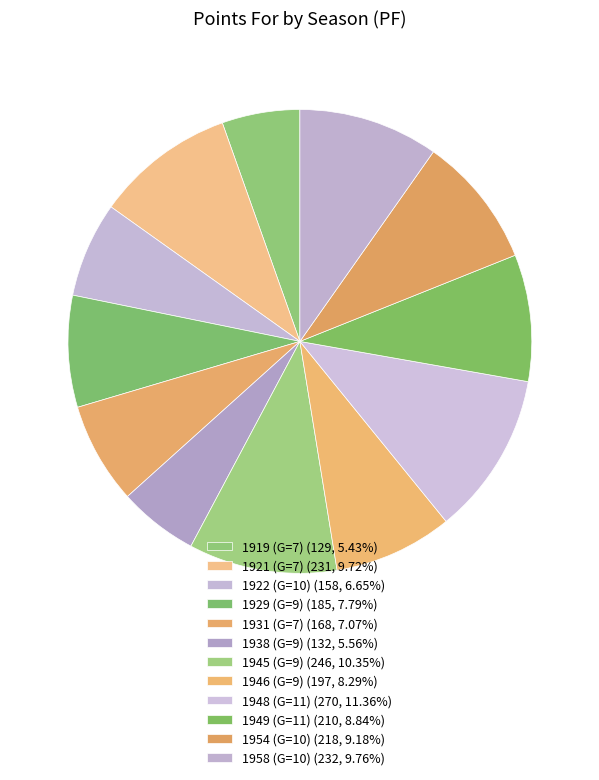

What is the change in value from 1921 (G=7) to 1931 (G=7)?

-63